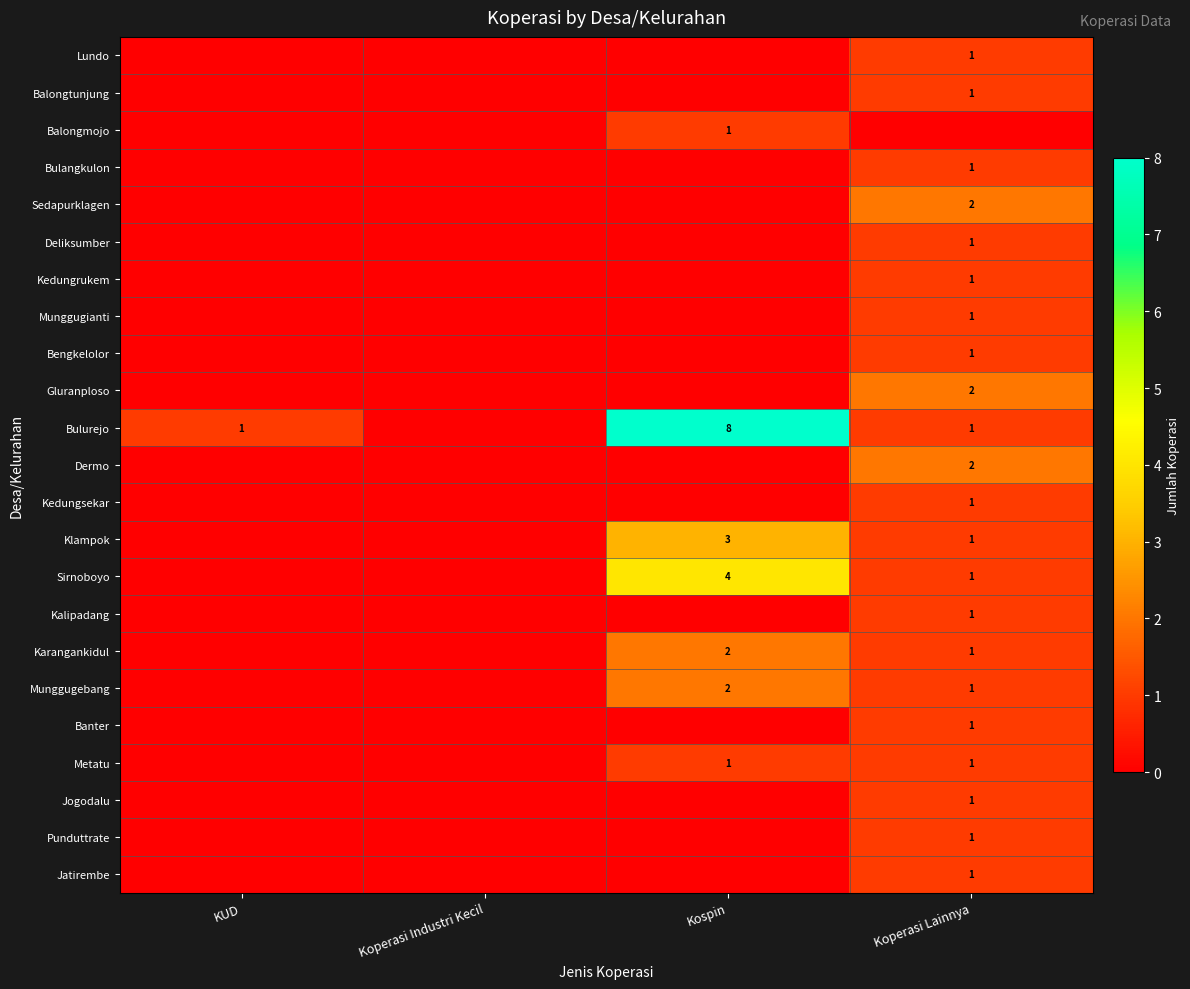

How many categories are shown in the chart?

4